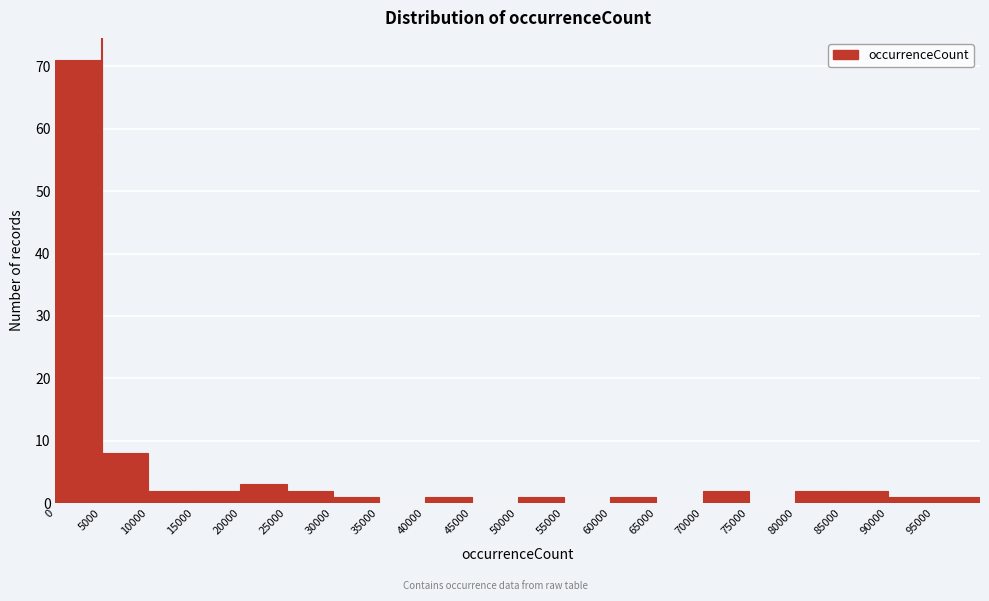

Reading left to right, transcribe this chart: for each bar, give the range it covers on the x-axis and its height. The values are not printed on the chart, so give them approximately, as read against the axis.

0 to 5000: 71
5000 to 10000: 8
10000 to 15000: 2
15000 to 20000: 2
20000 to 25000: 3
25000 to 30000: 2
30000 to 35000: 1
35000 to 40000: 0
40000 to 45000: 1
45000 to 50000: 0
50000 to 55000: 1
55000 to 60000: 0
60000 to 65000: 1
65000 to 70000: 0
70000 to 75000: 2
75000 to 80000: 0
80000 to 85000: 2
85000 to 90000: 2
90000 to 95000: 1
95000 to 100000: 1